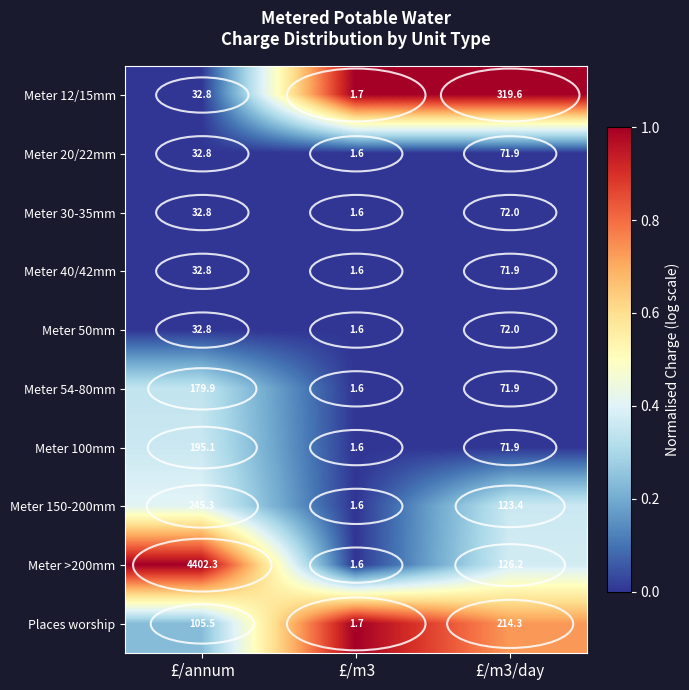

List the labels in order of Meter >200mm value, smallest first.

£/m3, £/m3/day, £/annum